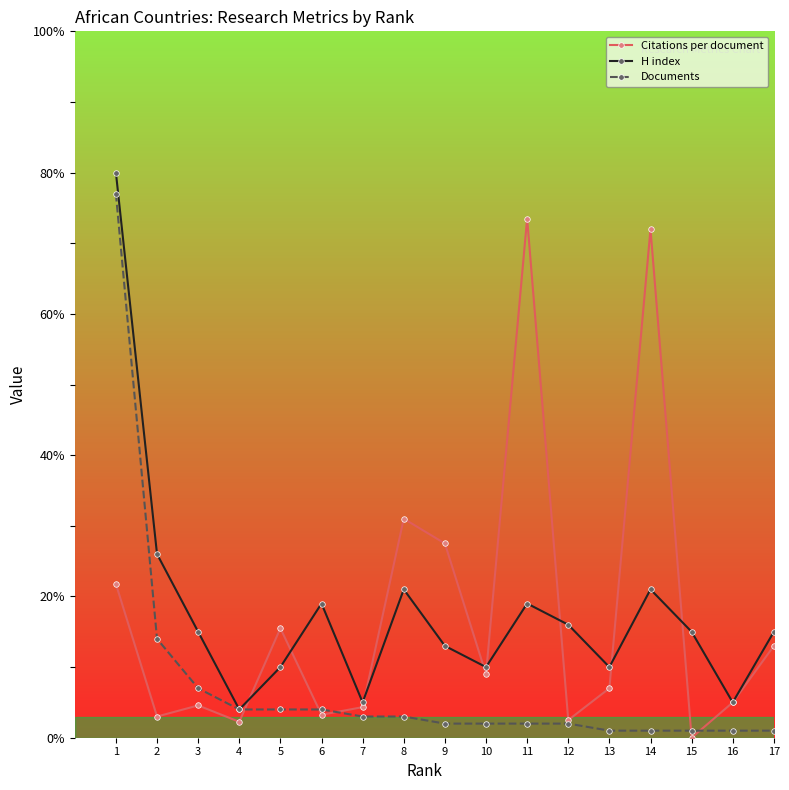

True or false: H index has a value of 23.9 at 3.

False